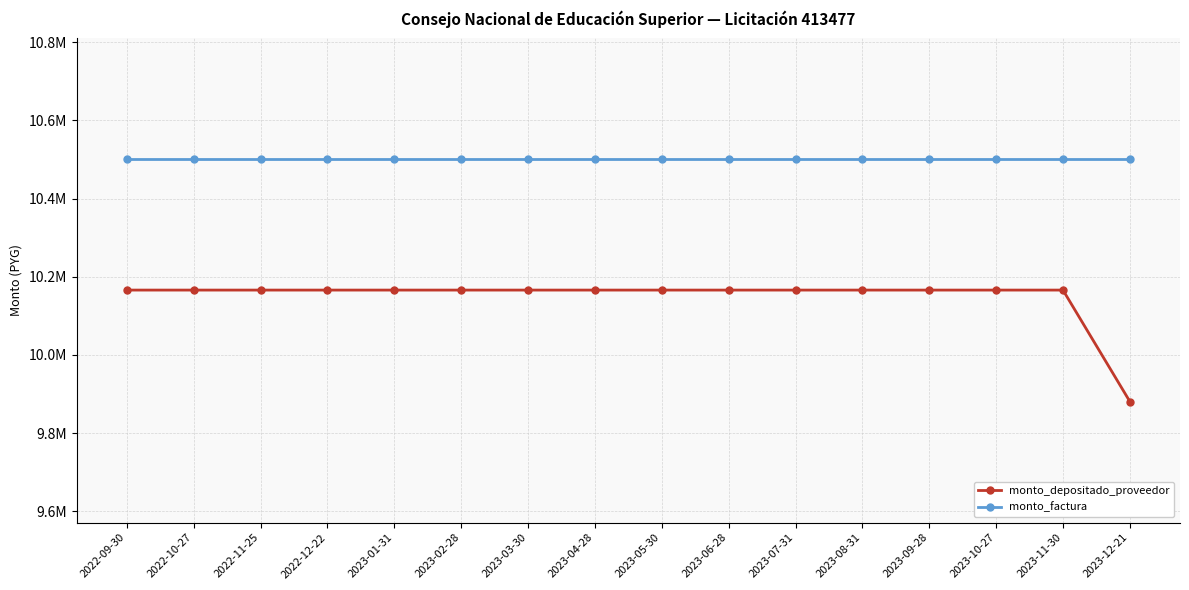

What are all the series names shown in the legend?

monto_depositado_proveedor, monto_factura